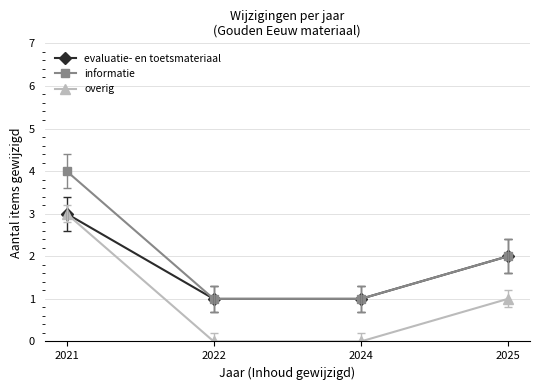

Does the chart have visible grid lines?

Yes